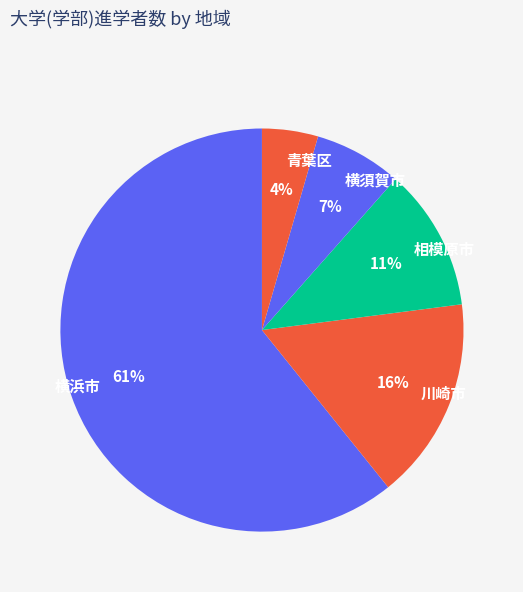

How many slices are in this pie chart?

5